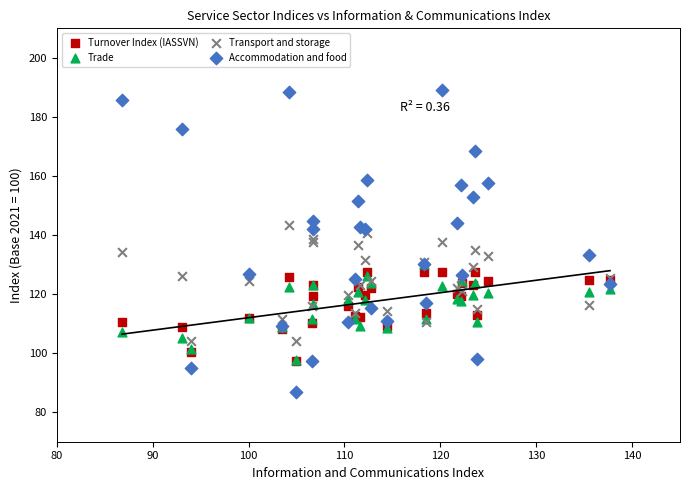

Which series reaches the maximum Y coordinate?

Accommodation and food